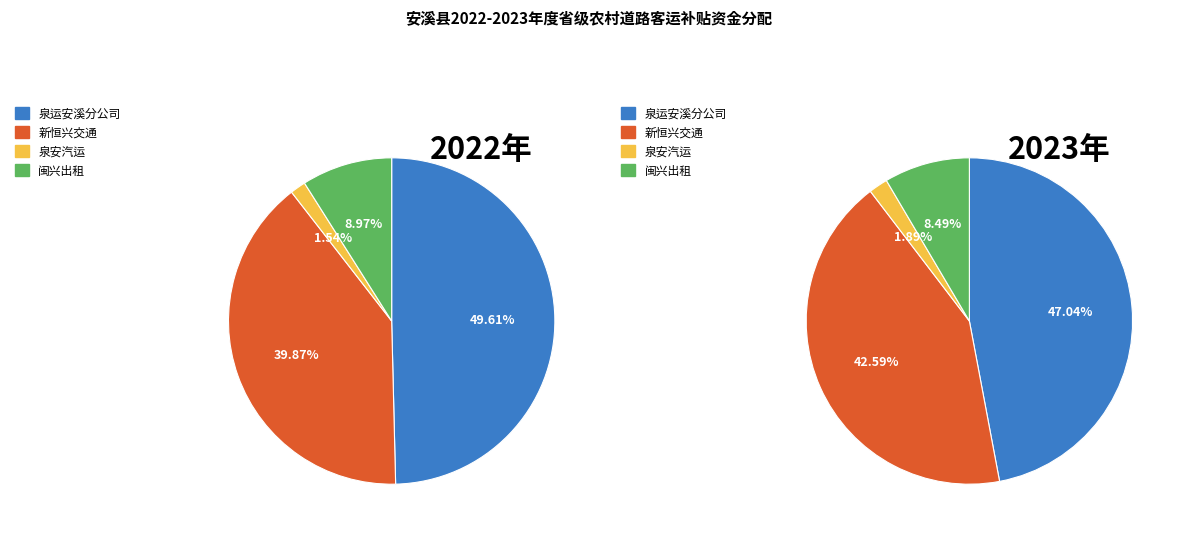

To the nearest percent, what is the combined percentage of 0 and 1?

100%